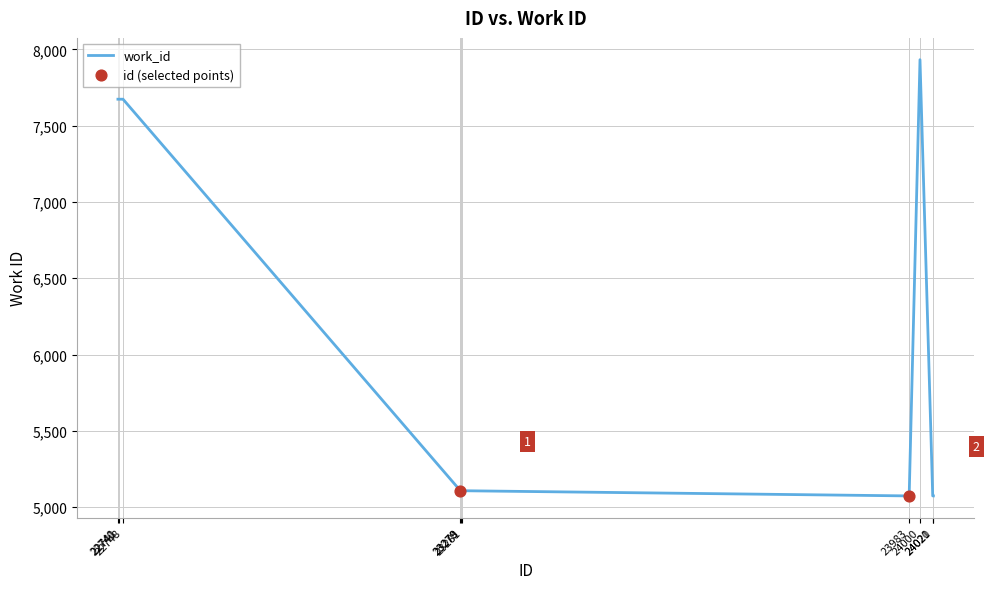

What is the change in value from 23281 to 24021?

-34